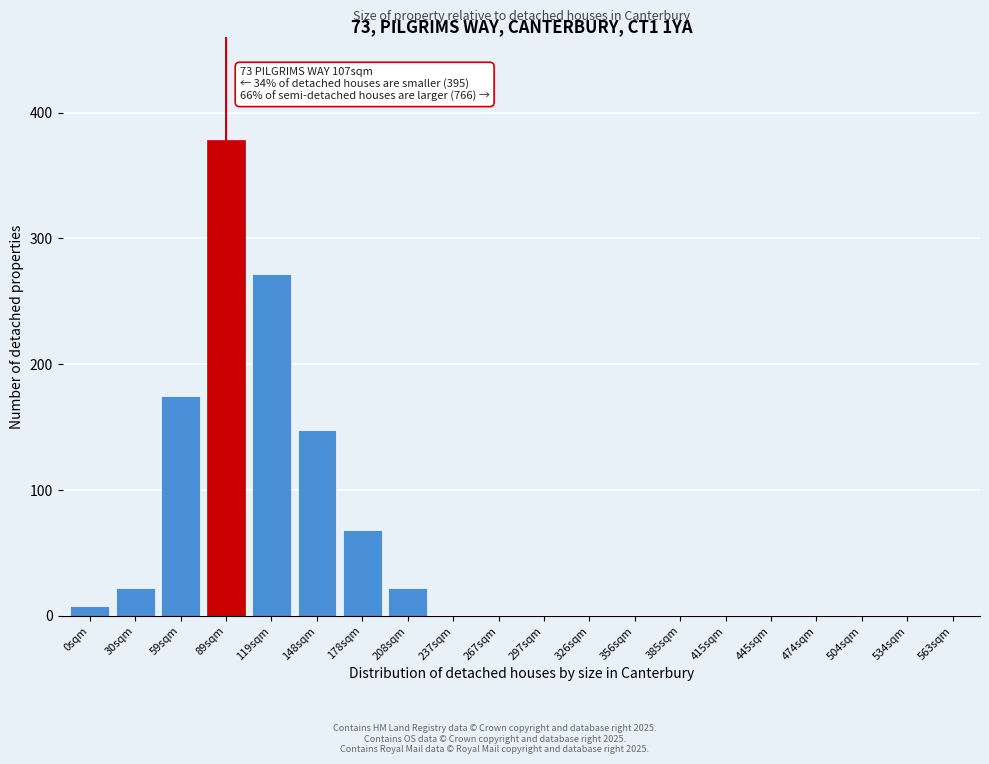

Reading left to right, list all the values displayed in this chart.

0sqm=8	30sqm=22	59sqm=175	89sqm=378	119sqm=272	148sqm=148	178sqm=68	208sqm=22	237sqm=0	267sqm=0	297sqm=0	326sqm=0	356sqm=0	385sqm=0	415sqm=0	445sqm=0	474sqm=0	504sqm=0	534sqm=0	563sqm=0